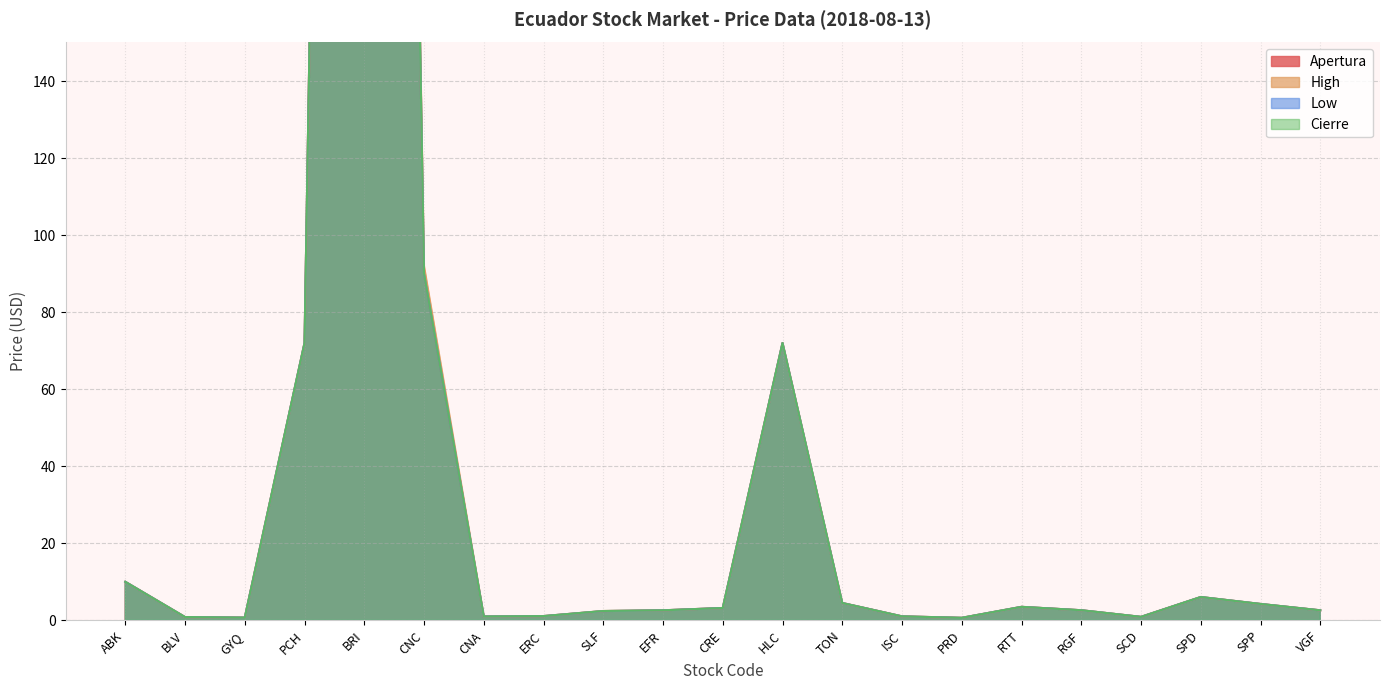

Reading left to right, transcribe all the data shown in this chart.

Apertura: ABK=10.0	BLV=0.8	GYQ=0.7	PCH=72.0	BRI=1000.0	CNC=90.0	CNA=1.0	ERC=1.1	SLF=2.4	EFR=2.6	CRE=3.2	HLC=72.0	TON=4.5	ISC=1.0	PRD=0.7	RTT=3.5	RGF=2.6	SCD=0.9	SPD=6.0	SPP=4.2	VGF=2.6
High: ABK=10.0	BLV=0.8	GYQ=0.7	PCH=72.0	BRI=1000.0	CNC=92.0	CNA=1.0	ERC=1.1	SLF=2.4	EFR=2.6	CRE=3.2	HLC=72.0	TON=4.5	ISC=1.0	PRD=0.7	RTT=3.5	RGF=2.6	SCD=0.9	SPD=6.0	SPP=4.2	VGF=2.6
Low: ABK=10.0	BLV=0.8	GYQ=0.7	PCH=72.0	BRI=1000.0	CNC=90.0	CNA=1.0	ERC=1.1	SLF=2.4	EFR=2.6	CRE=3.2	HLC=72.0	TON=4.5	ISC=1.0	PRD=0.7	RTT=3.5	RGF=2.6	SCD=0.9	SPD=6.0	SPP=4.2	VGF=2.6
Cierre: ABK=10.0	BLV=0.8	GYQ=0.7	PCH=72.0	BRI=1000.0	CNC=90.0	CNA=1.0	ERC=1.1	SLF=2.4	EFR=2.6	CRE=3.2	HLC=72.0	TON=4.5	ISC=1.0	PRD=0.7	RTT=3.5	RGF=2.6	SCD=0.9	SPD=6.0	SPP=4.2	VGF=2.6